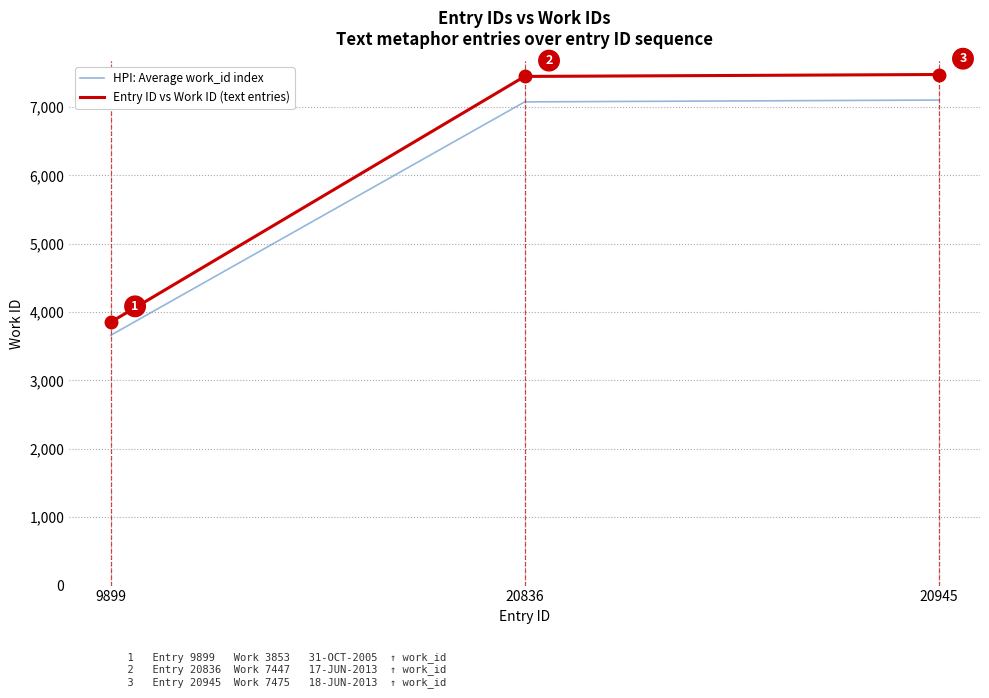

At 20945, list the series in order from smallest to largest.

HPI: Average work_id index, Entry ID vs Work ID (text entries)